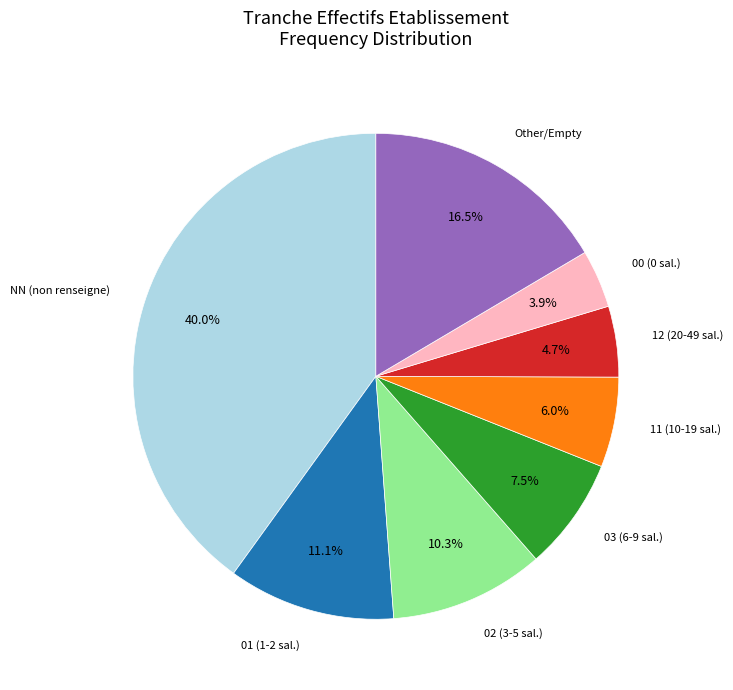

Count the number of slices in the pie.

8